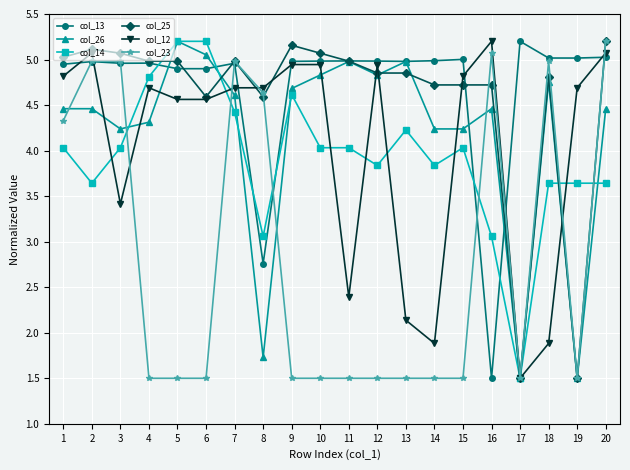

What is the difference between the maximum and minimum values in the col_13 series?

3.7